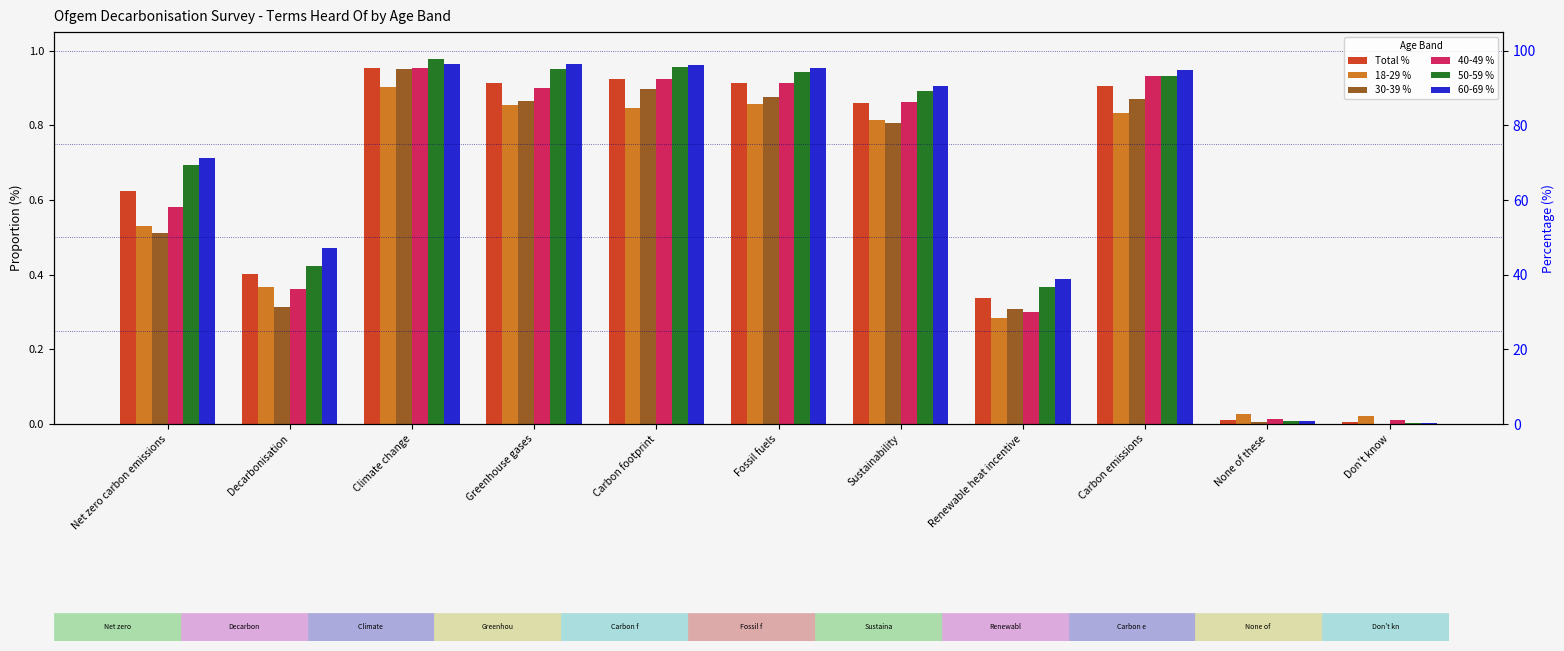

Rank the series by their maximum value, from lowest to highest.

18-29 %, 30-39 %, 40-49 %, Total %, 60-69 %, 50-59 %